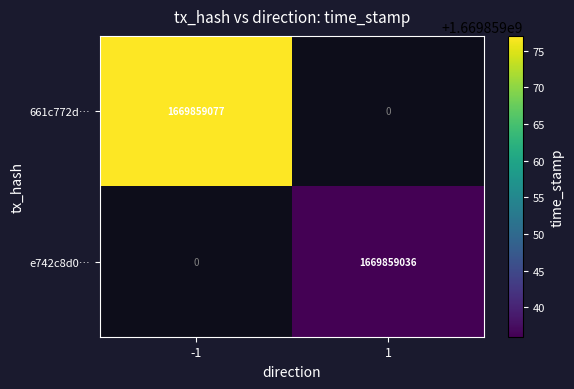

True or false: 661c772d... has a value of -724738870 at direction_1.

False